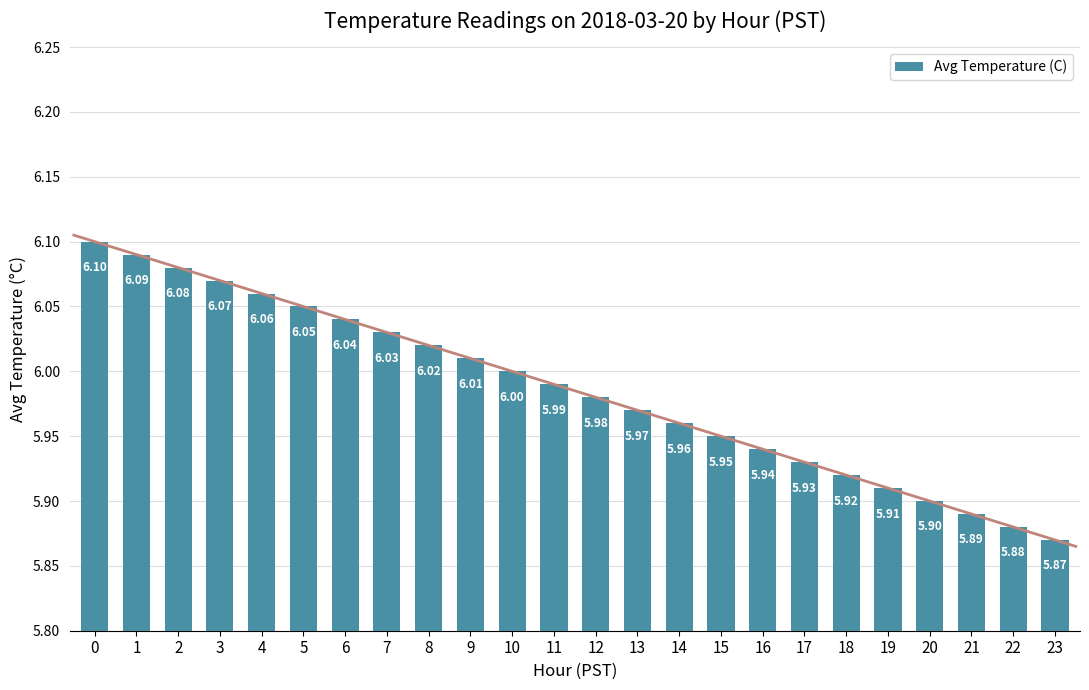

The value at 4 is 6.1. True or false?

True